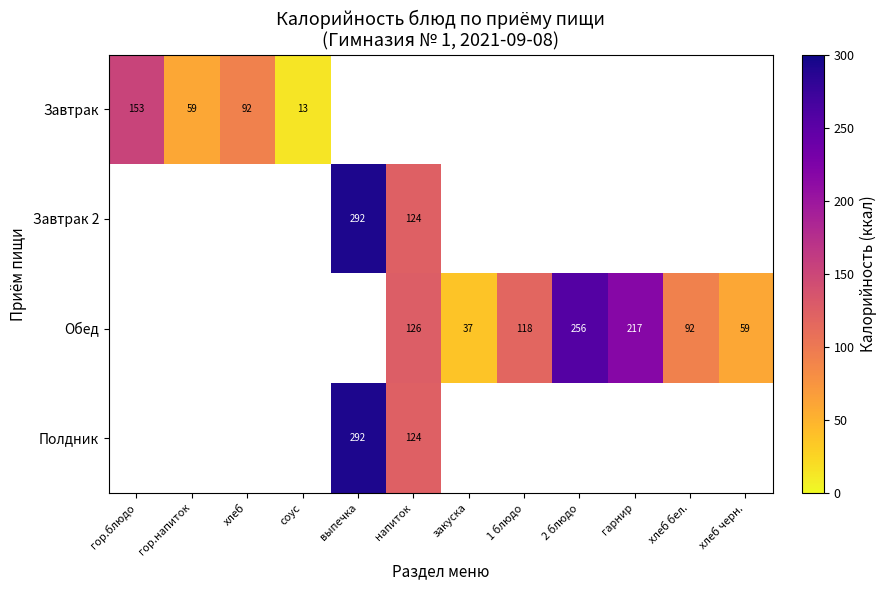

Is the value of Обед at напиток greater than the value of Завтрак at гор.блюдо?

No